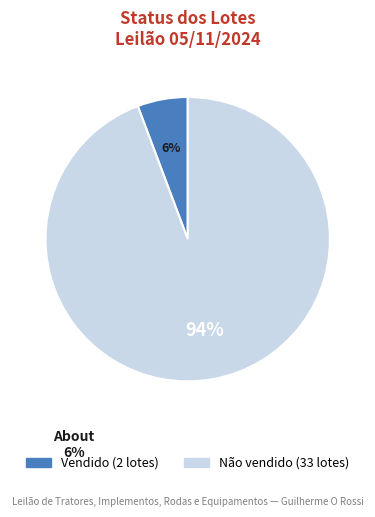

To the nearest percent, what is the combined percentage of Não vendido and Vendido?

100%